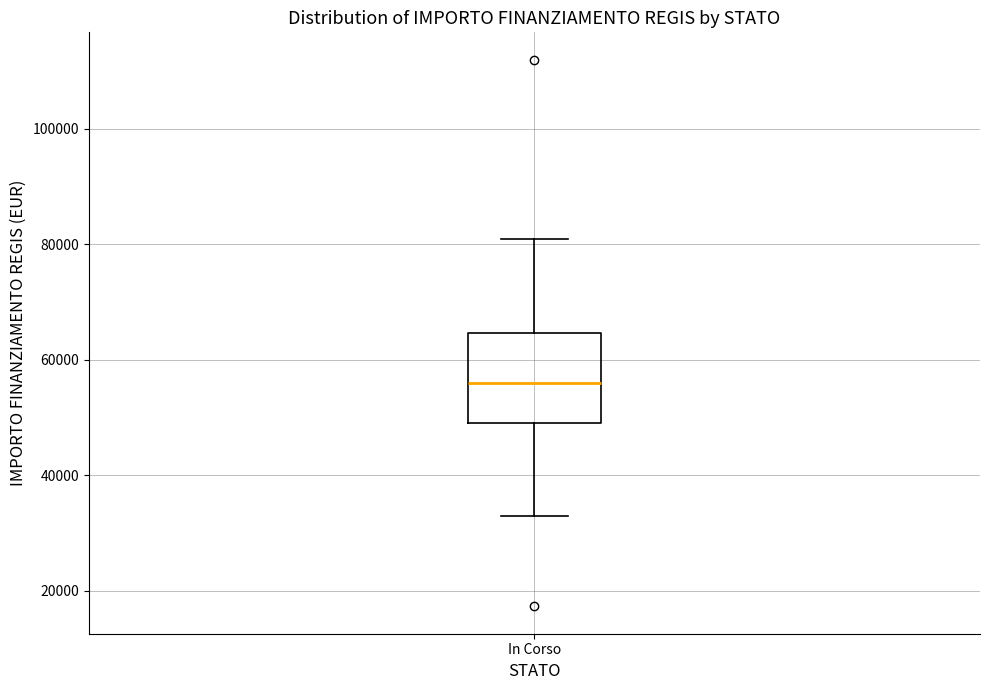

Read this box plot against the y-axis: the position of the median line, the range covered by the box, and the ends of both whiskers. The values are not printed on the chart, so give them approximately, as read against the axis.

median 56000, box 50000 to 64000, whiskers 32000 to 80000